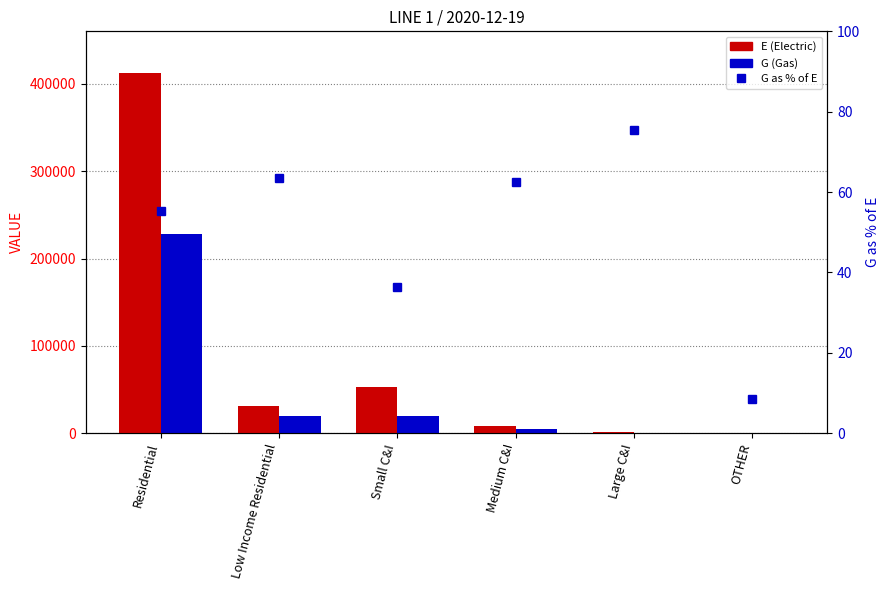

Between Large C&I and OTHER, which series saw the biggest shift?

G (Gas)